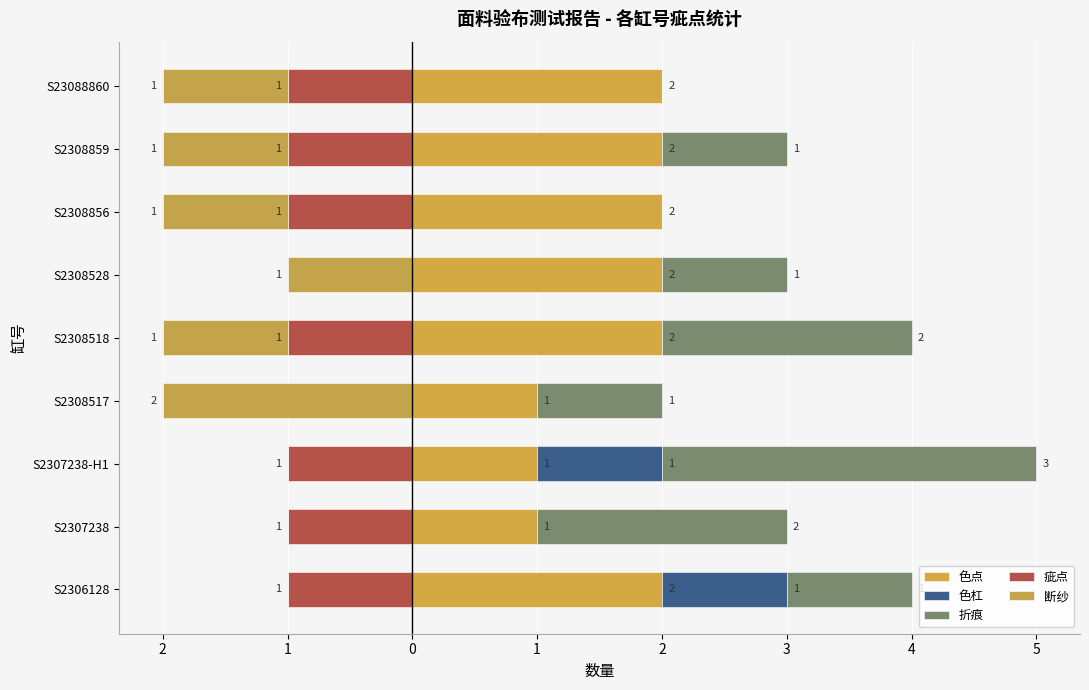

Reading left to right, what are all the values shown in this chart?

色点: 2	1	1	1	2	2	2	2	2
色杠: 1	0	1	0	0	0	0	0	0
折痕: 1	2	3	1	2	1	0	1	0
疵点: -1	-1	-1	0	-1	0	-1	-1	-1
断纱: 0	0	0	-2	-1	-1	-1	-1	-1